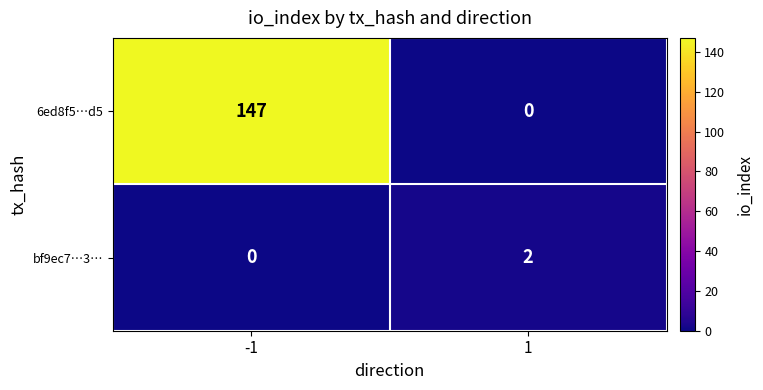

Rank the series at -1 from lowest to highest value.

bf9ec7…3…, 6ed8f5…d5